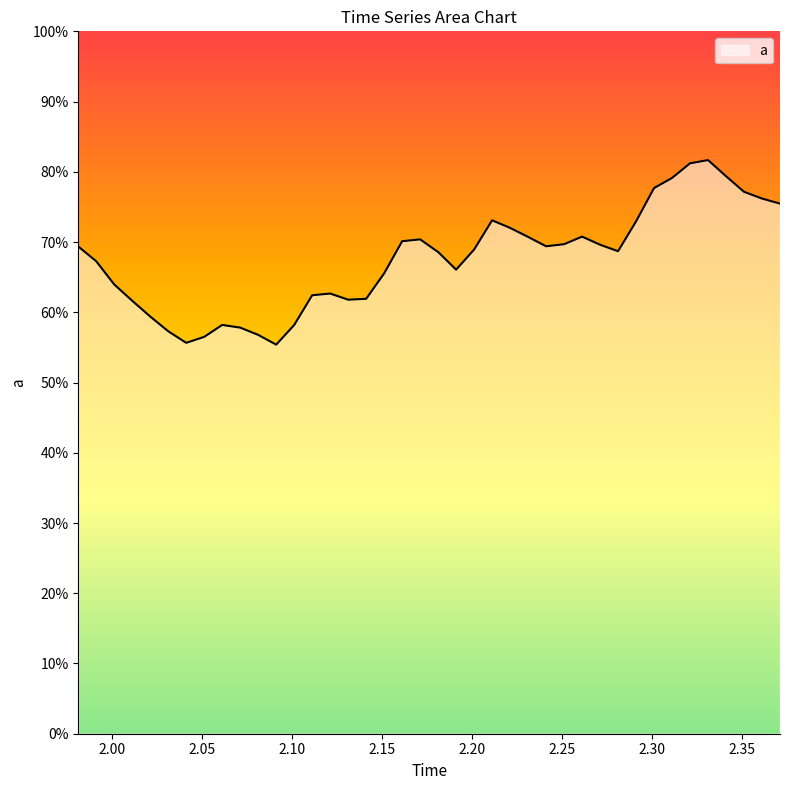

What is the average value?

67.5